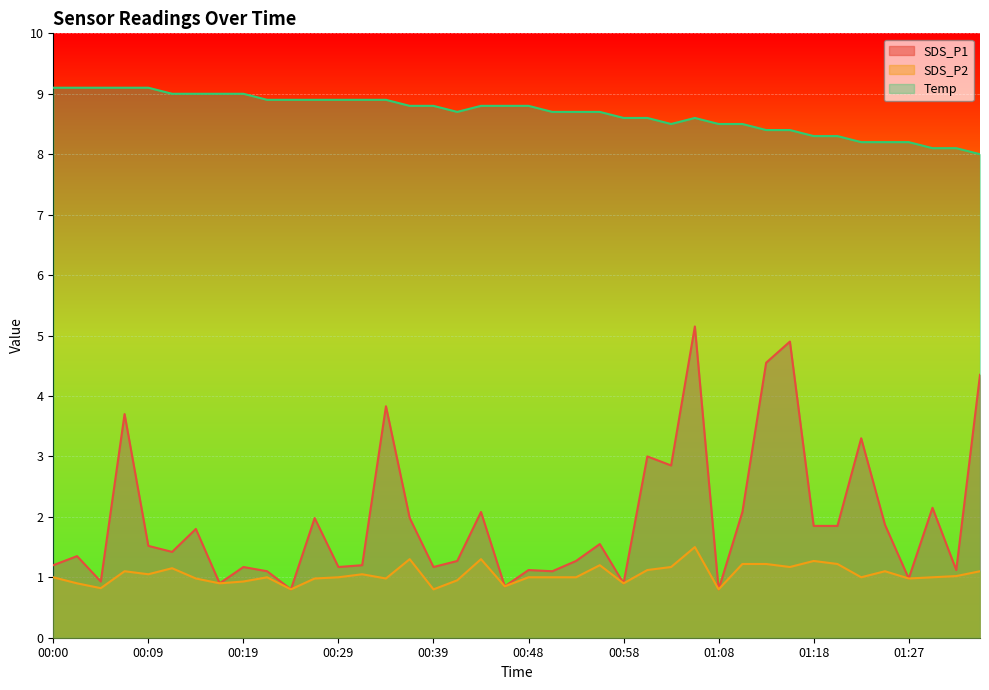

Rank the series at 01:23 from highest to lowest value.

Temp, SDS_P1, SDS_P2